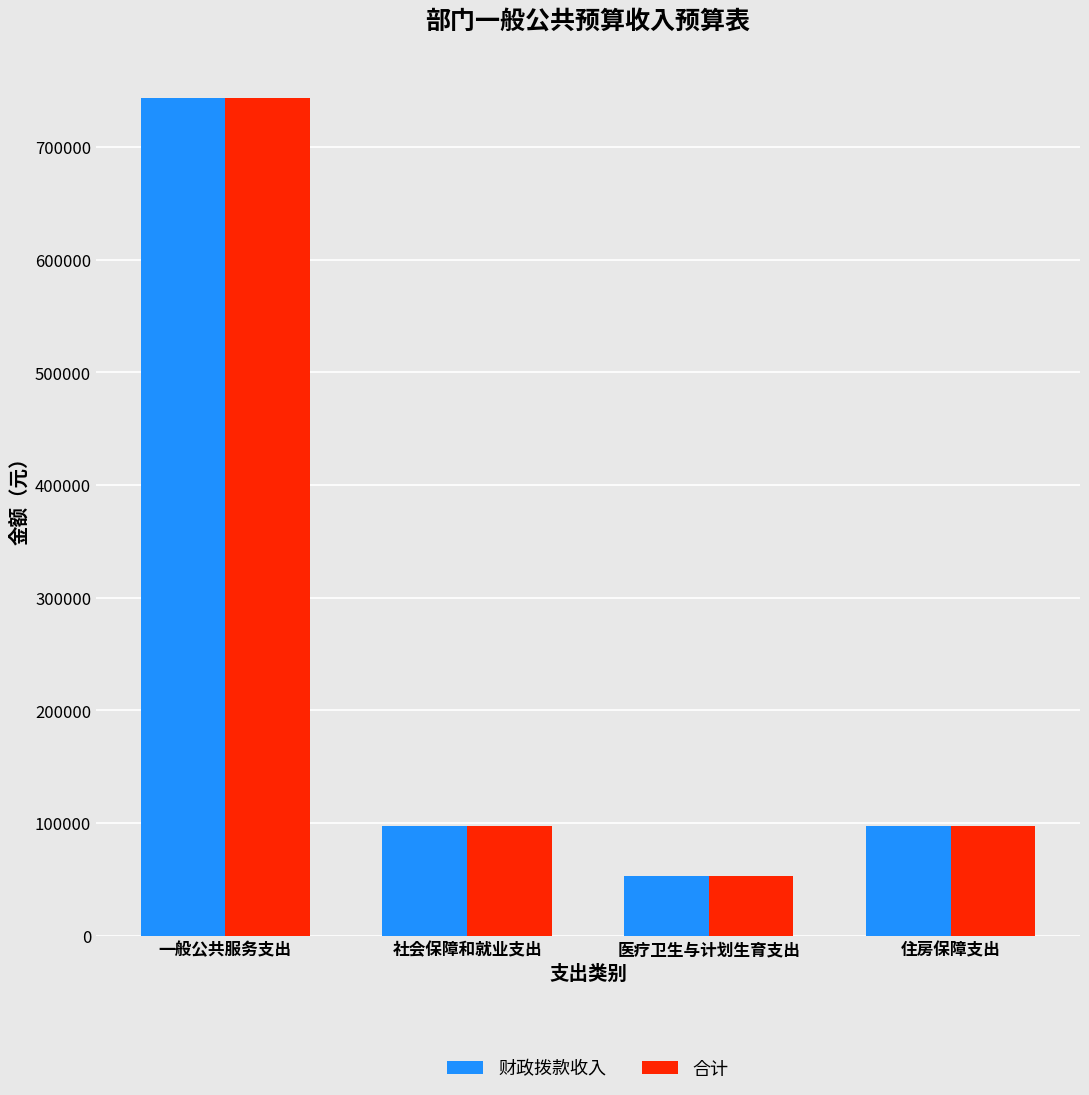

Is the value of 合计 at 一般公共服务支出 greater than the value of 财政拨款收入 at 医疗卫生与计划生育支出?

Yes